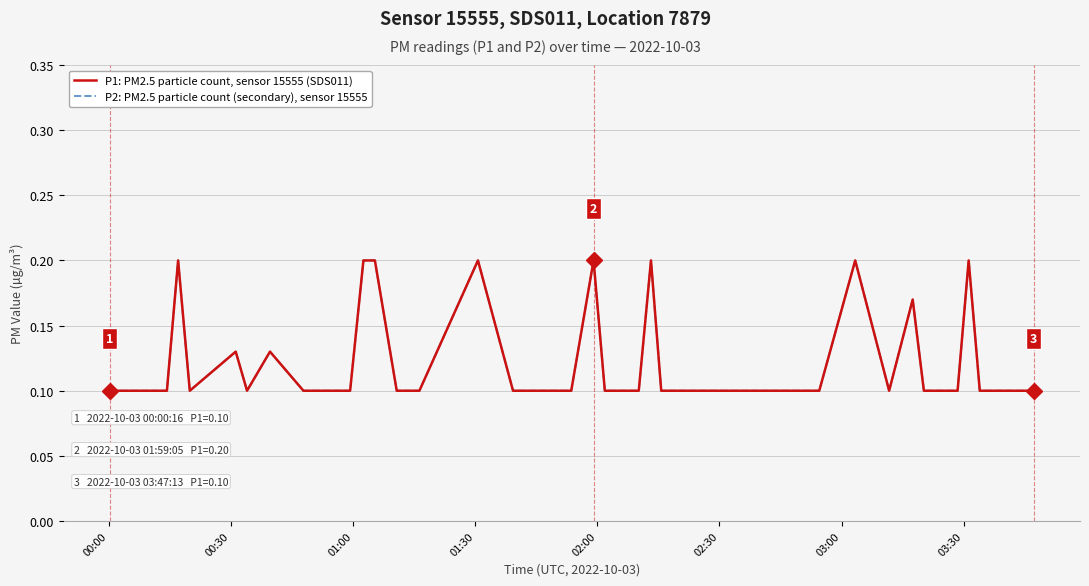

Which series has the largest total across all categories?

P1: PM2.5 particle count, sensor 15555 (SDS011)